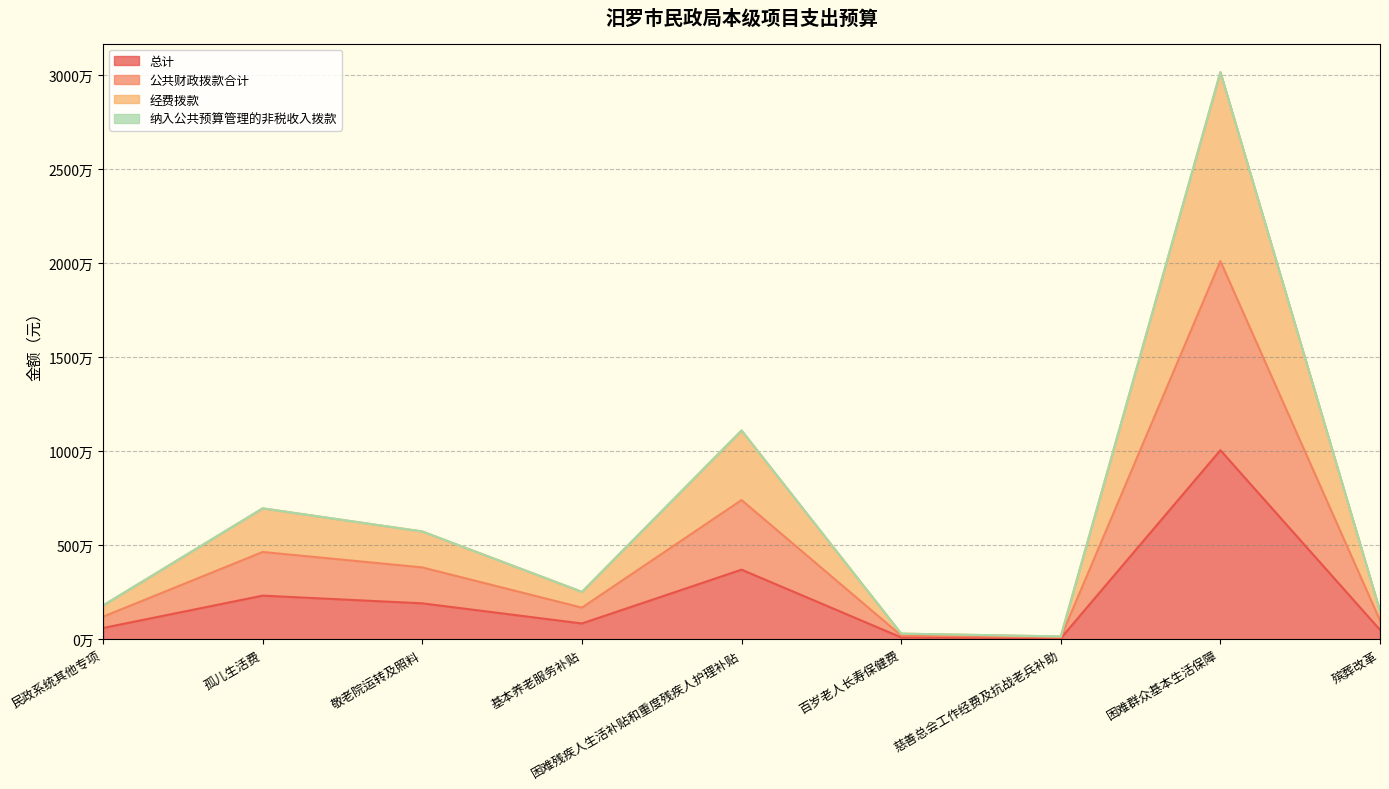

Is the value of 公共财政拨款合计 at 困难群众基本生活保障 greater than the value of 经费拨款 at 孤儿生活费?

Yes